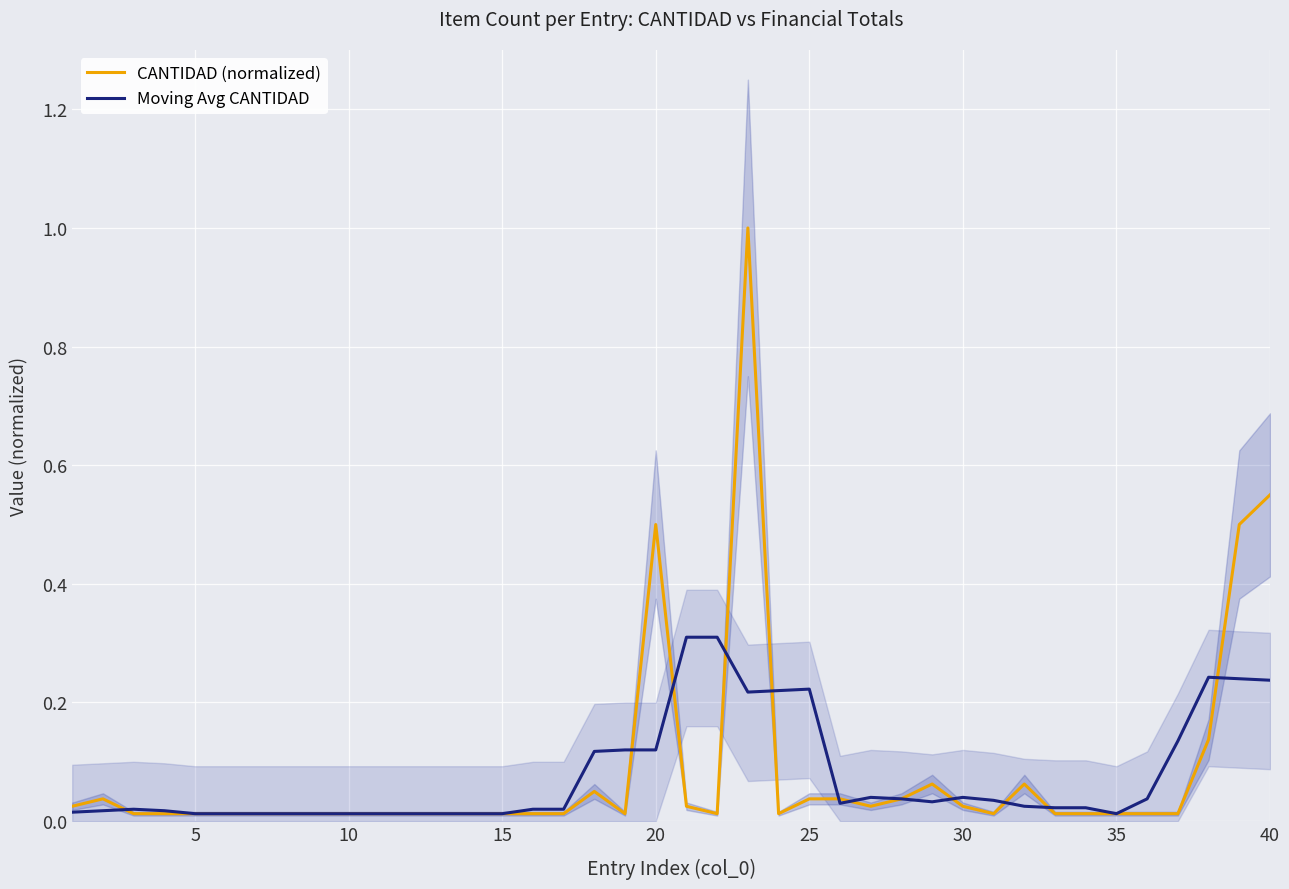

Is it true that CANTIDAD (normalized) equals 0.0 at 15?

True